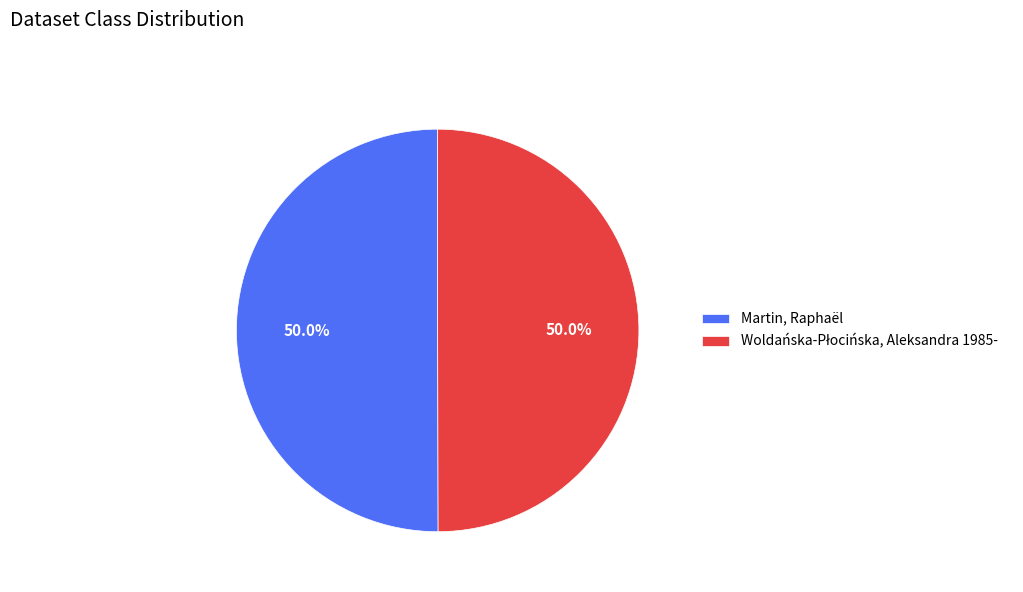

How many segments does this pie chart have?

2